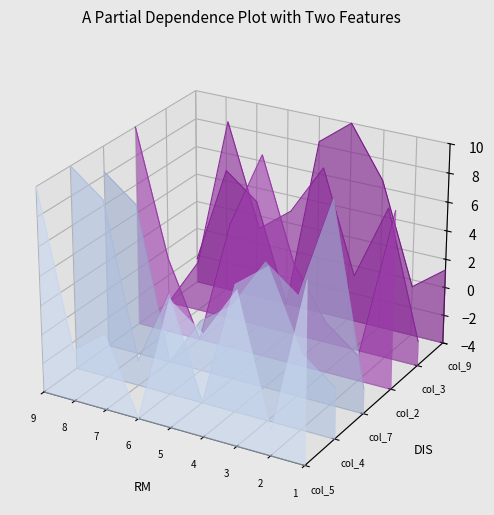

True or false: col_9 has a value of 0.1 at 4.

True